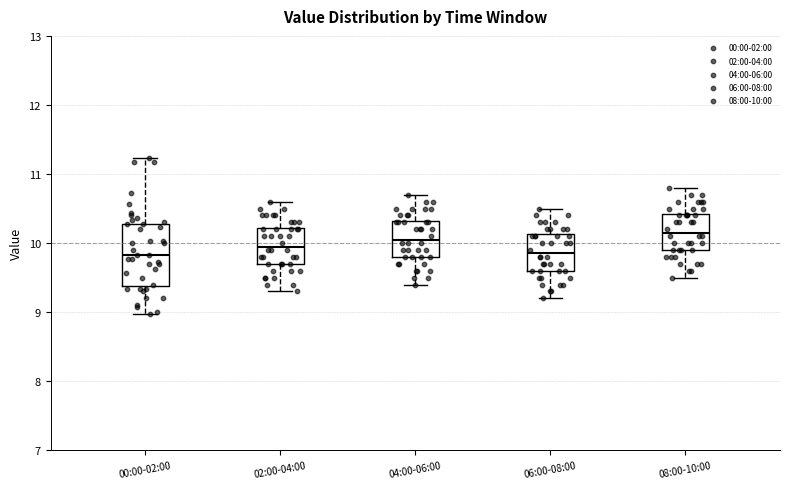

Where does the upper whisker of the box for 04:00-06:00 end on the y-axis? The values are not printed on the chart, so give them approximately, as read against the axis.

10.7